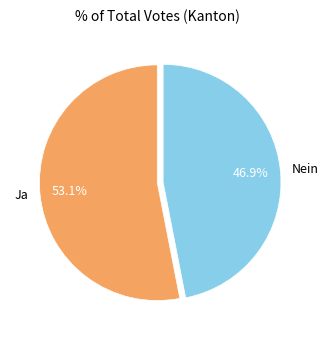

The Nein slice represents 47% of the pie. True or false?

True